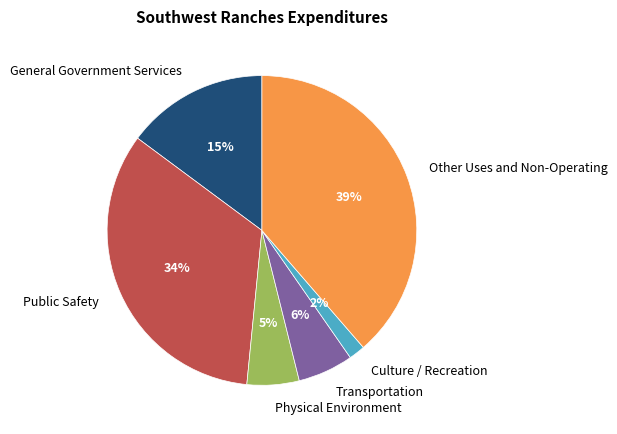

Which slice is the smallest?

Culture / Recreation